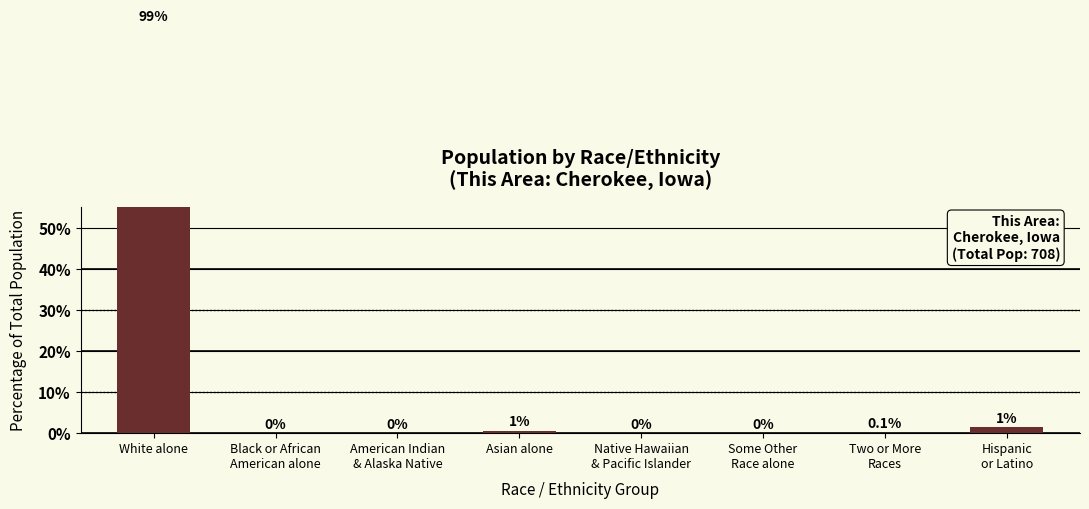

Reading right to left, extract all data points from this chart.

1.4	0.1	0.0	0.0	0.6	0.0	0.0	99.3